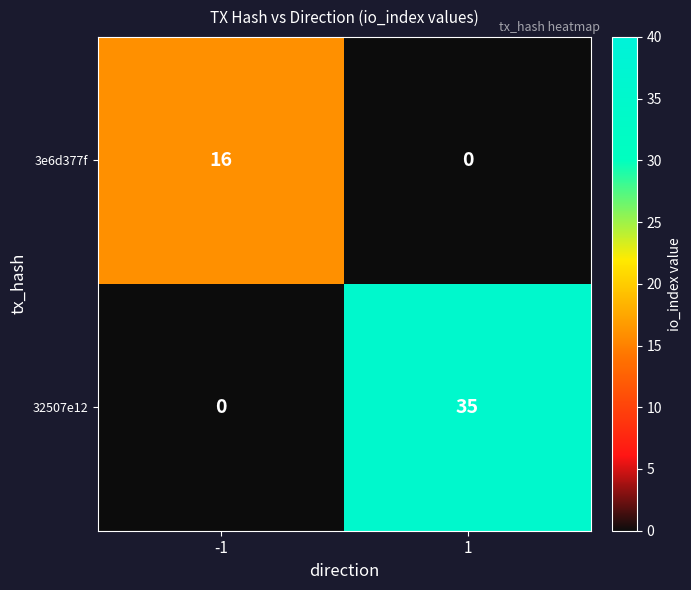

True or false: 32507e12 has a value of 24 at 1.

False